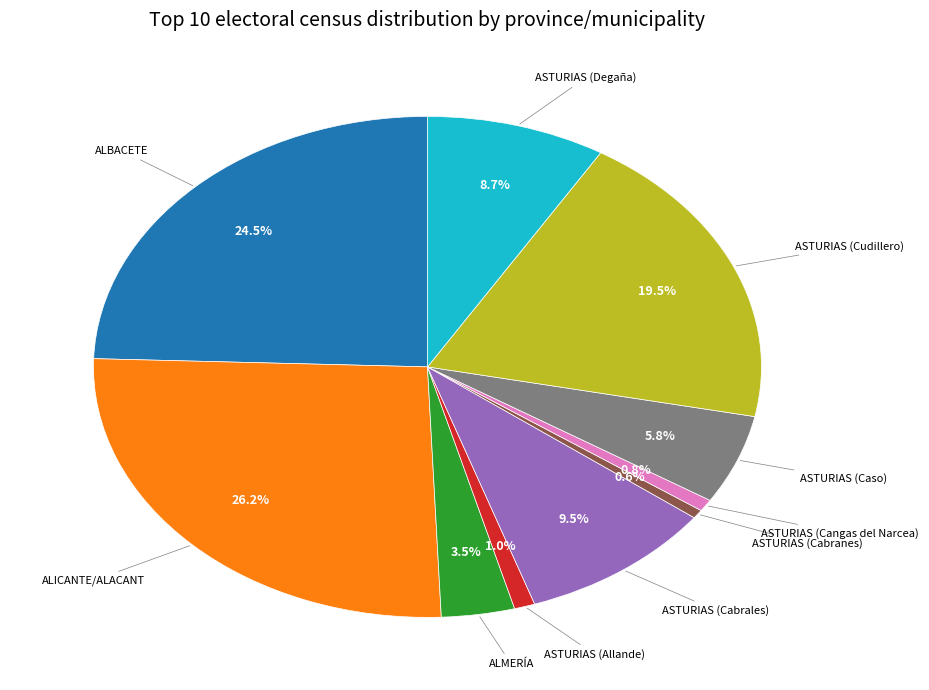

Is it true that ASTURIAS (Caso) is 6% of the pie?

True